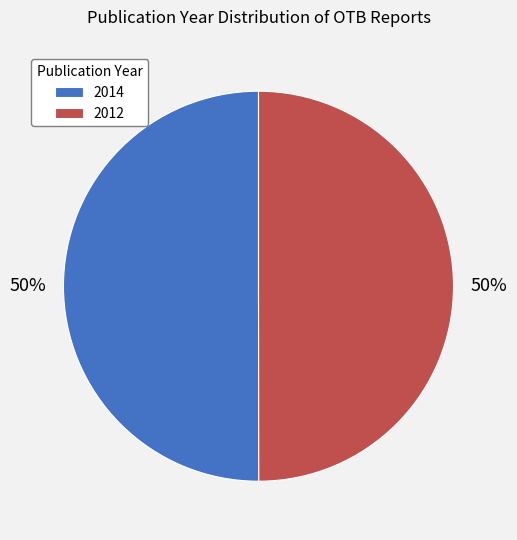

How many slices are in this pie chart?

2